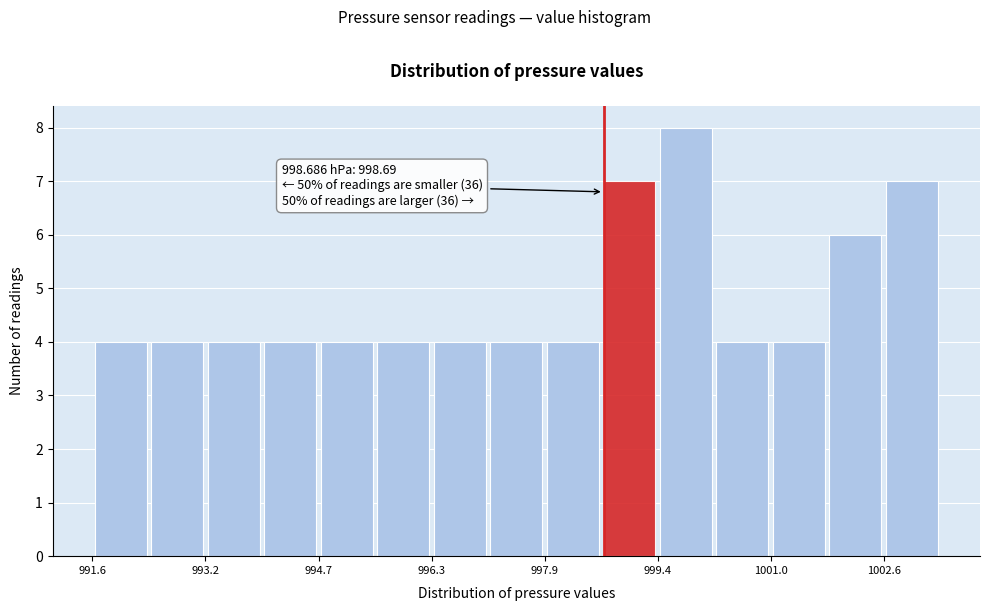

Read against the x-axis, roughly where is the centre of the tallest bar?

999.8